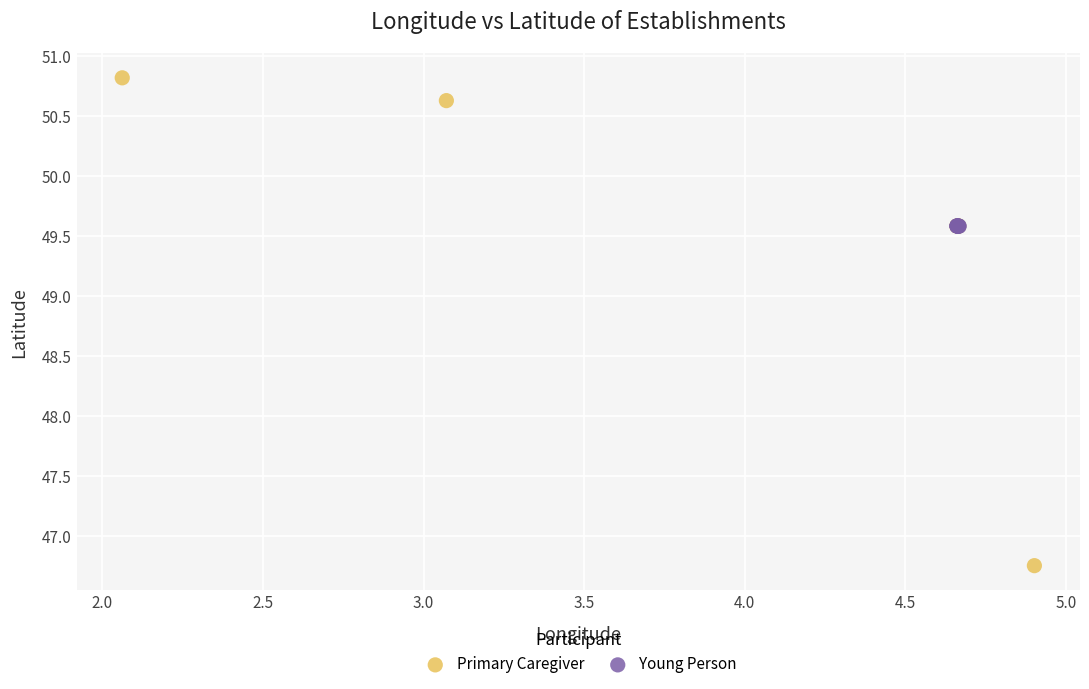

What are all the series names shown in the legend?

Primary Caregiver, Young Person